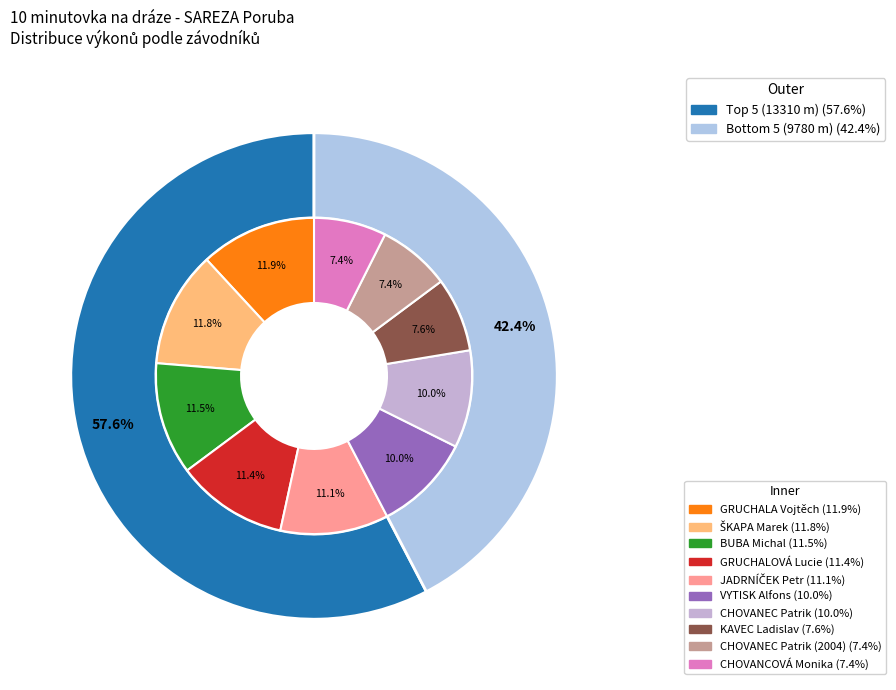

Is it true that KAVEC Ladislav is 1% of the pie?

False